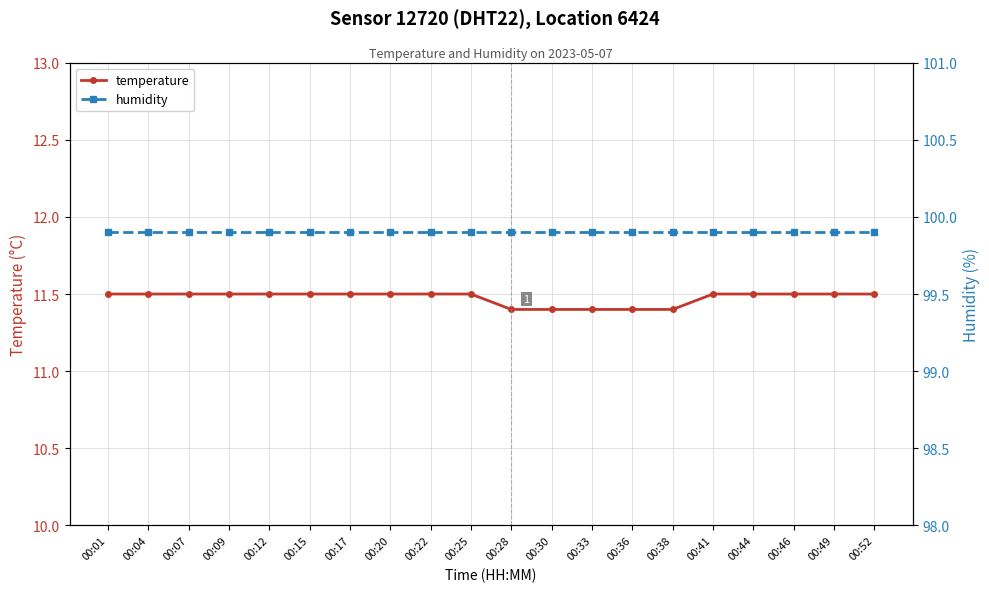

At 00:52, list the series in order from largest to smallest.

humidity, temperature